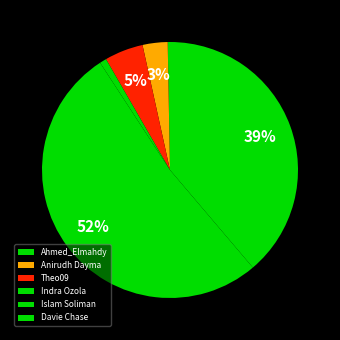

What is the change in value from Anirudh Dayma to Indra Ozola?

-8